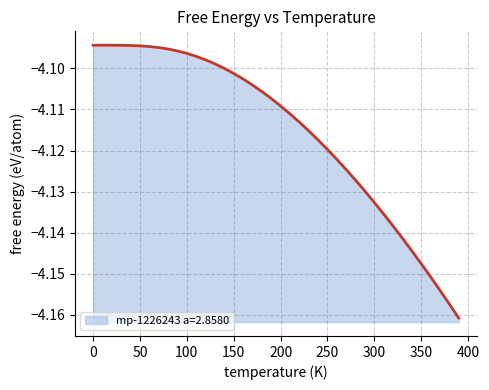

True or false: the data has more than 0 interior local peaks.

False